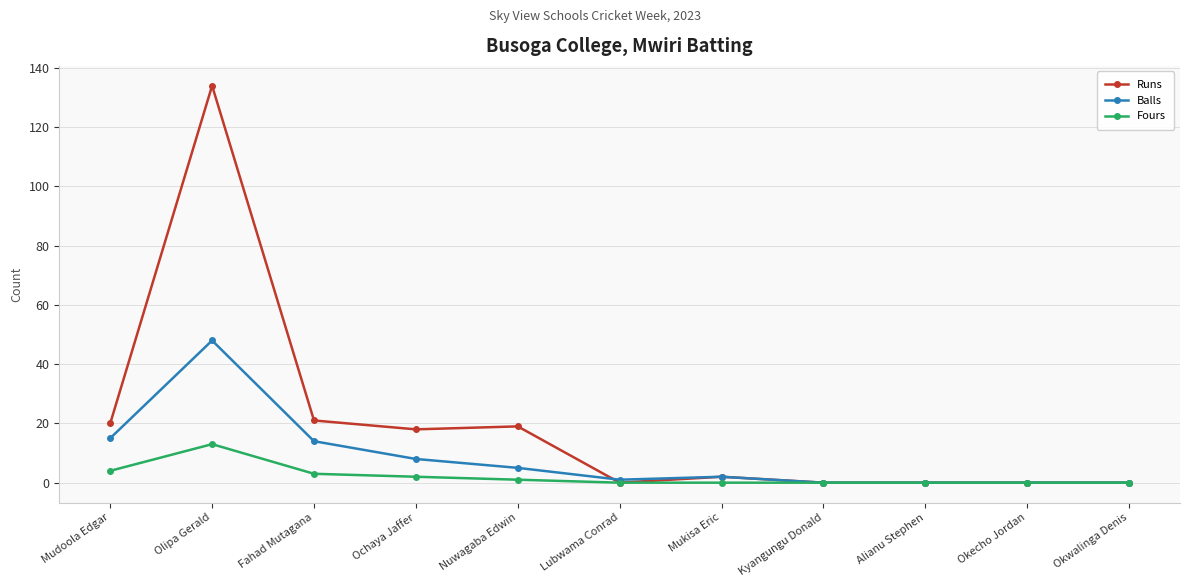

What is the maximum value for Runs?

134